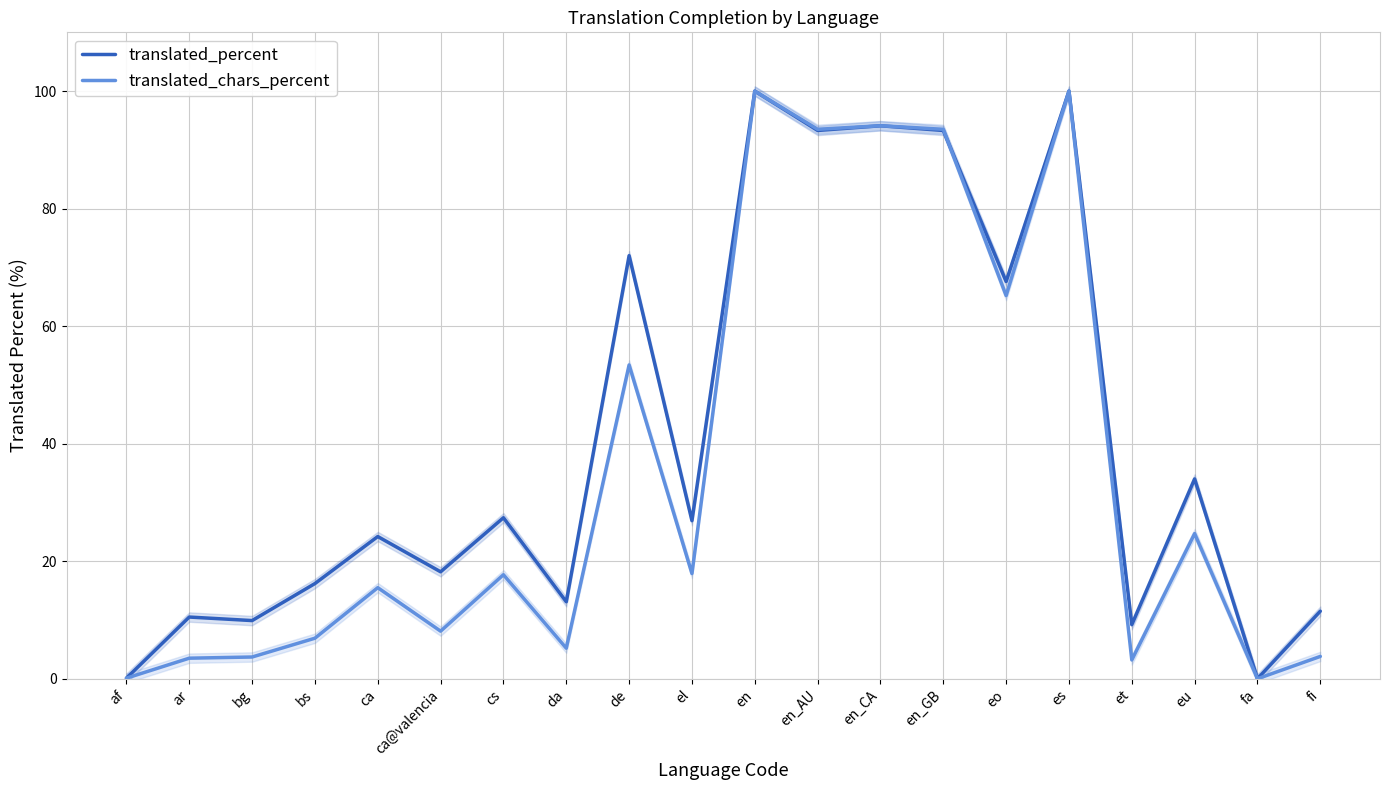

What is the difference between the translated_percent values at en_GB and en?

6.7